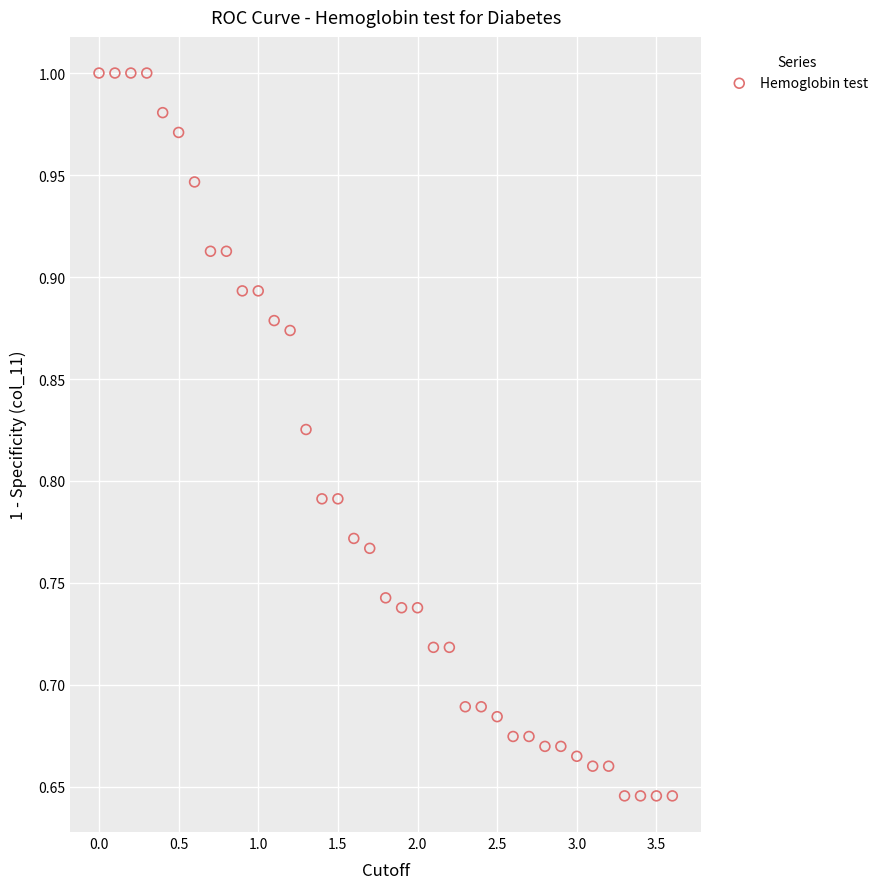

What is the range of X values (max minus min)?

3.6